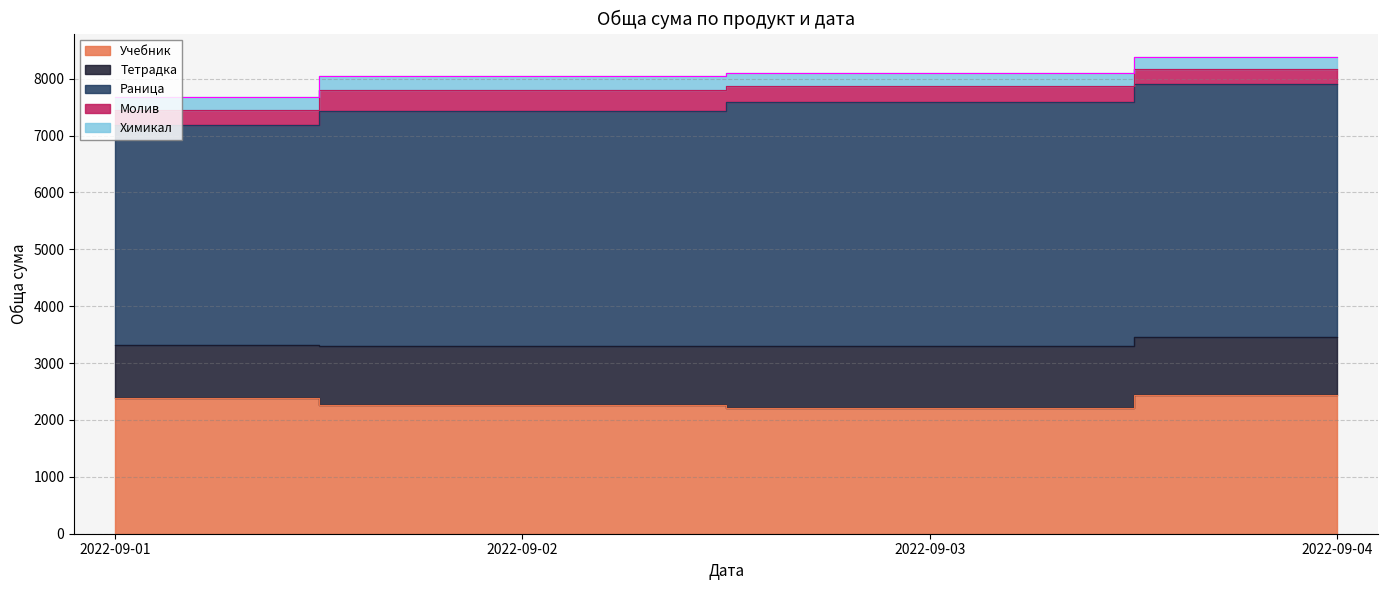

True or false: Тетрадка and Химикал intersect in this chart.

False